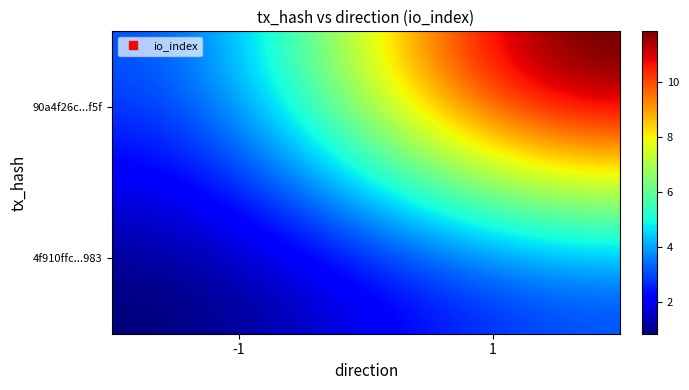

List the series in order of their peak value, highest first.

90a4f26c4b4063e18443282ac5912a3de161e5f, 4f910ffc76bec6733281f691158466fb4bde983